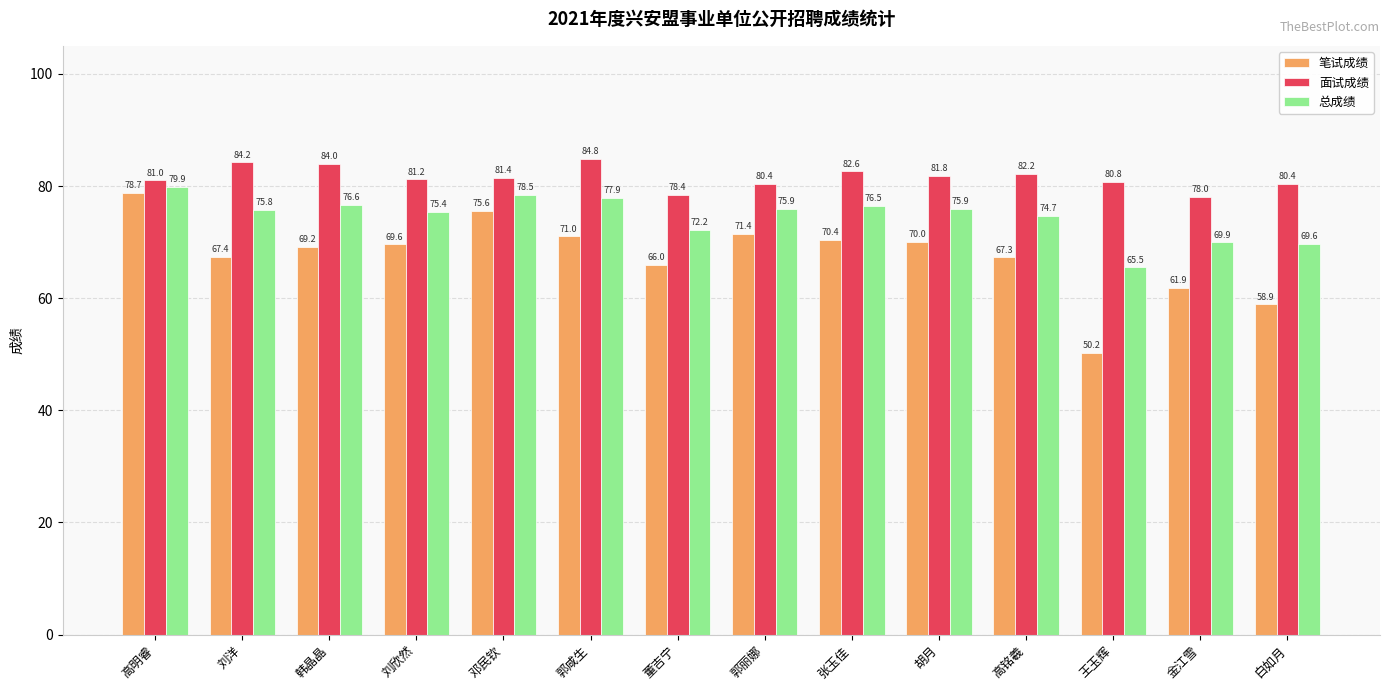

How many data points does each series have?

14